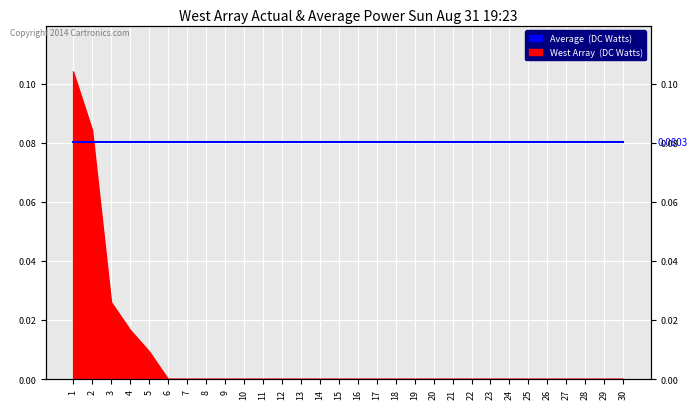

List the labels in order of value, largest first.

1, 2, 3, 4, 5, 6, 7, 8, 9, 10, 11, 12, 13, 14, 15, 16, 17, 18, 19, 20, 21, 22, 23, 24, 25, 26, 27, 28, 29, 30